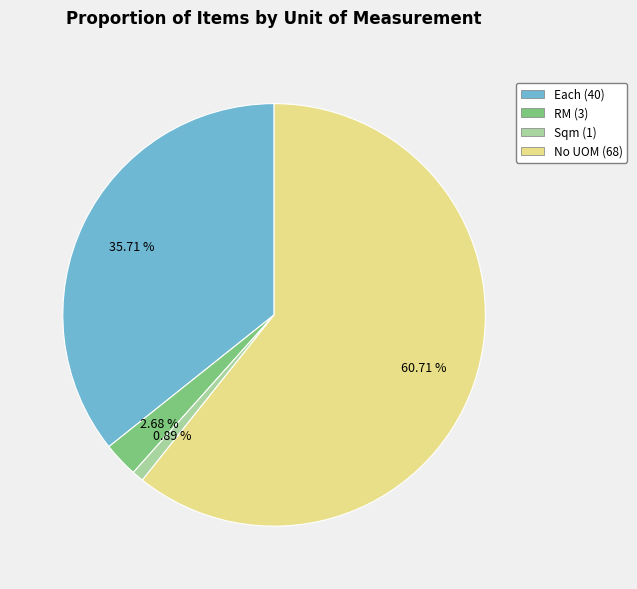

Count the number of slices in the pie.

4